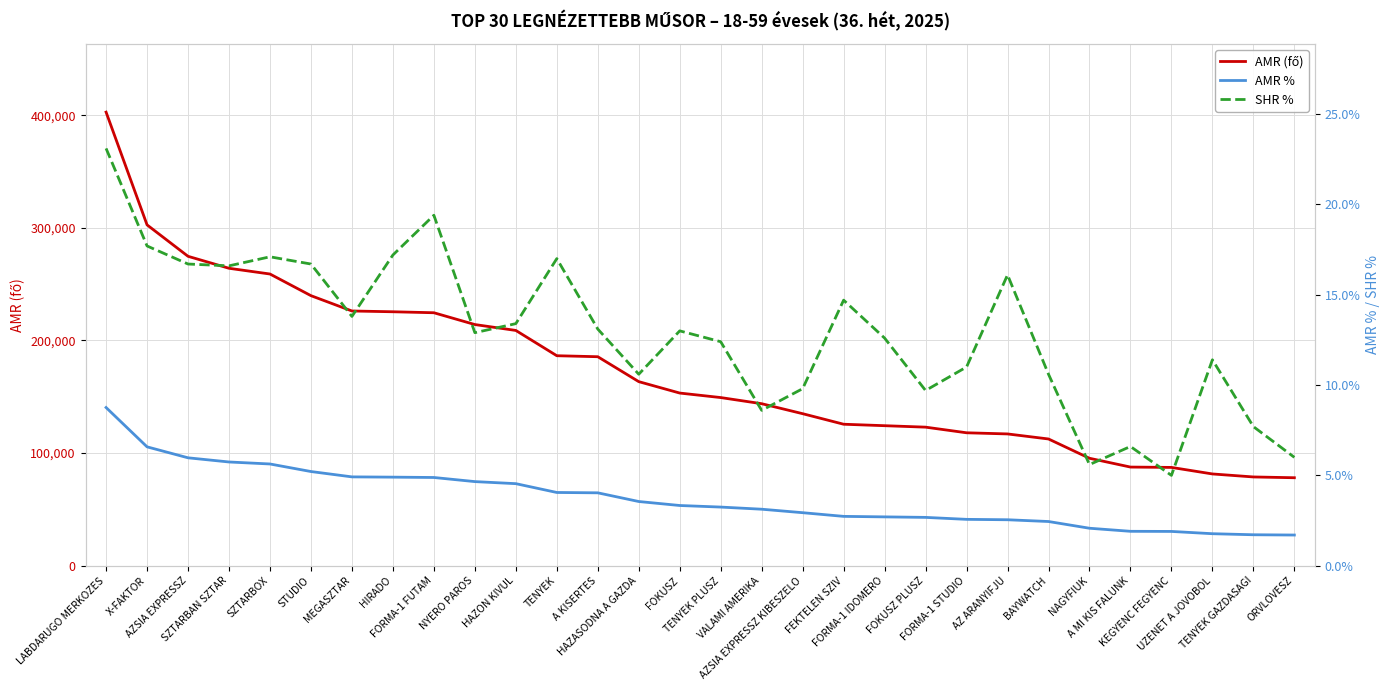

Where is the first local minimum for SHR %?

SZTARBAN SZTAR